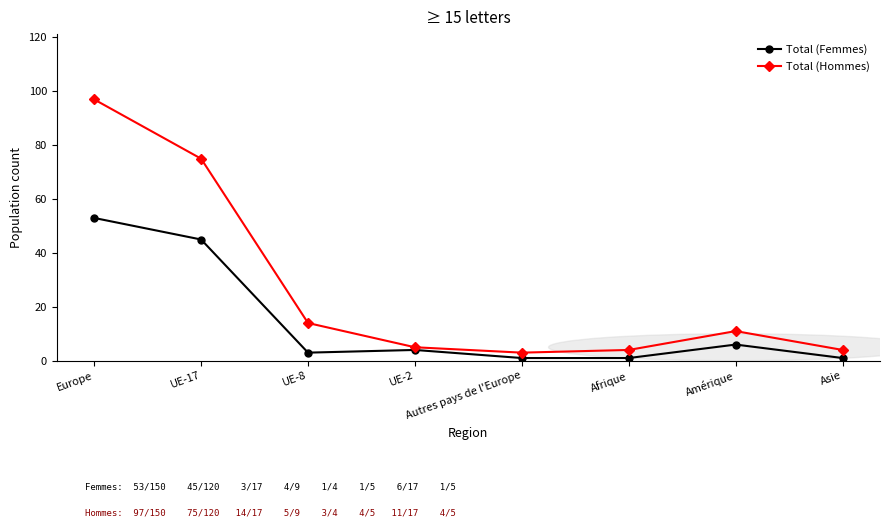

Between Europe and UE-17, which series saw the biggest shift?

Total (Hommes)